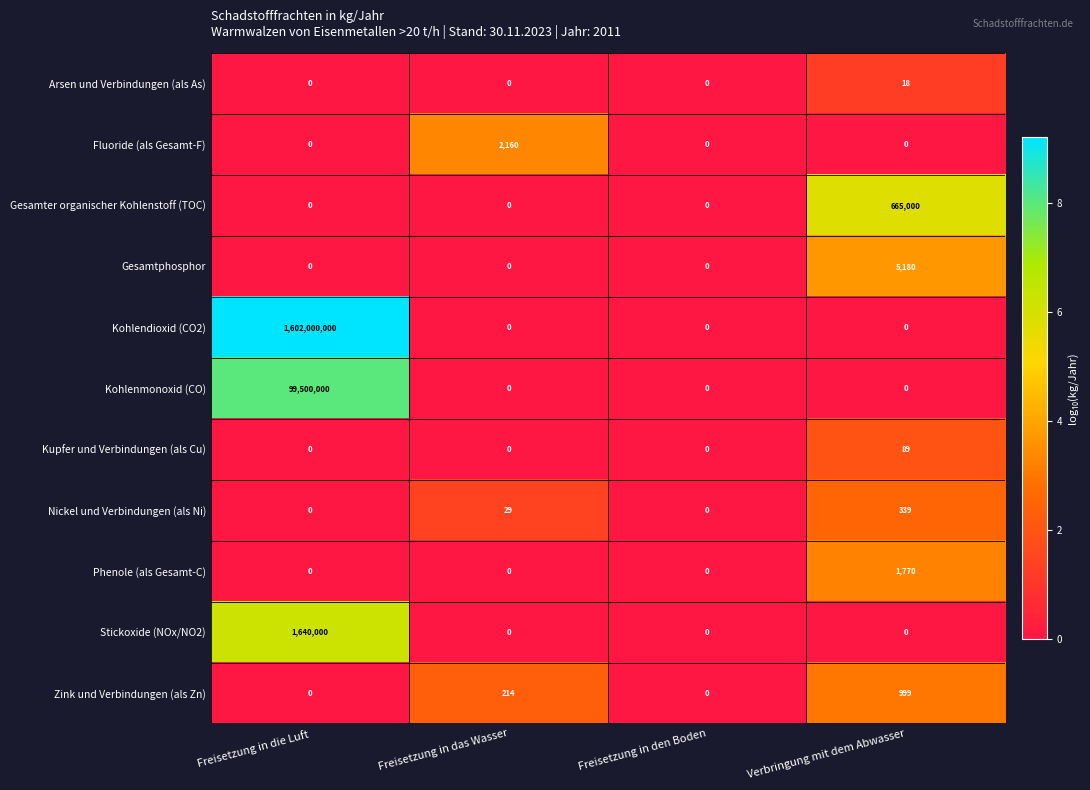

Count the number of categories in the chart.

4